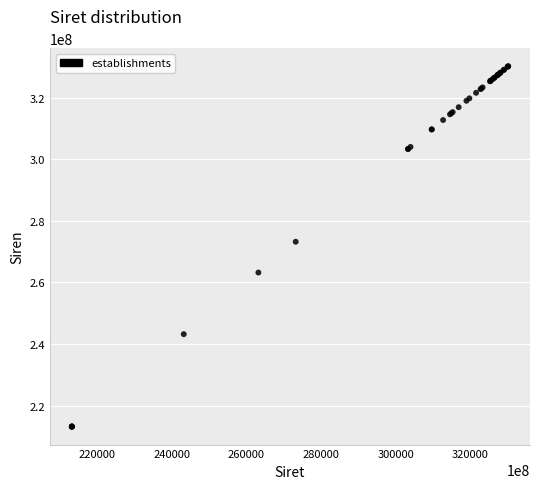

What Y value in the scatter plot is closest to 271683269?

273202606